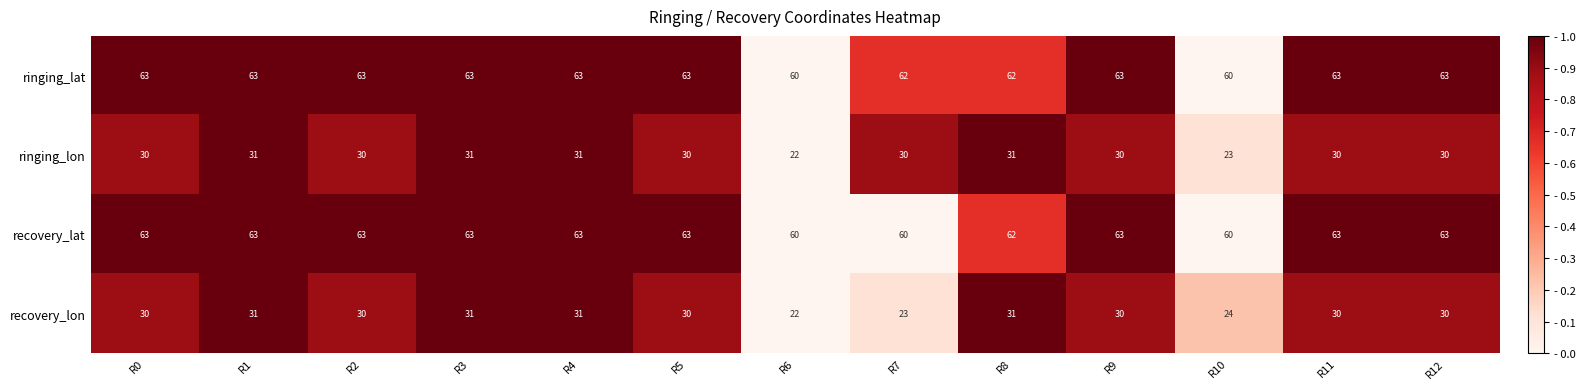

Is it true that ringing_lat equals 62 at R8?

True